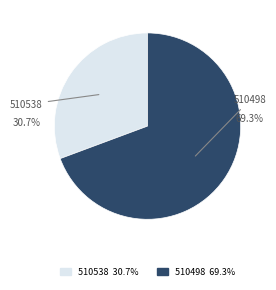

Does any single category account for the majority?

Yes